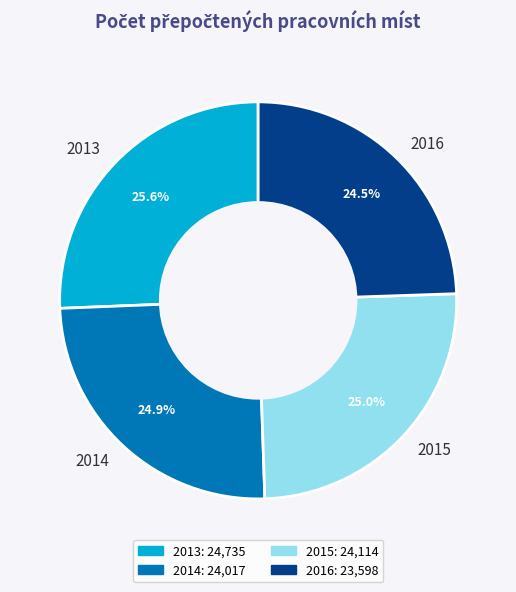

How many segments does this pie chart have?

4